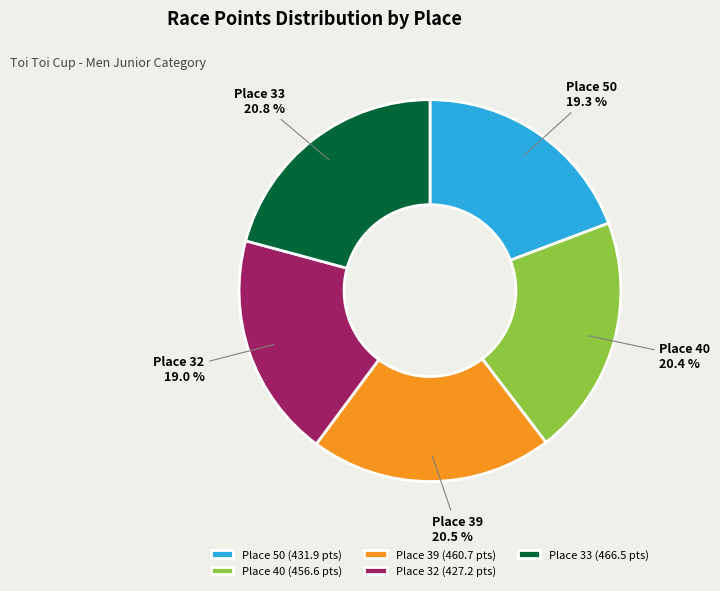

Approximately how many times larger is the value at Place 32 compared to Place 40?

0.9